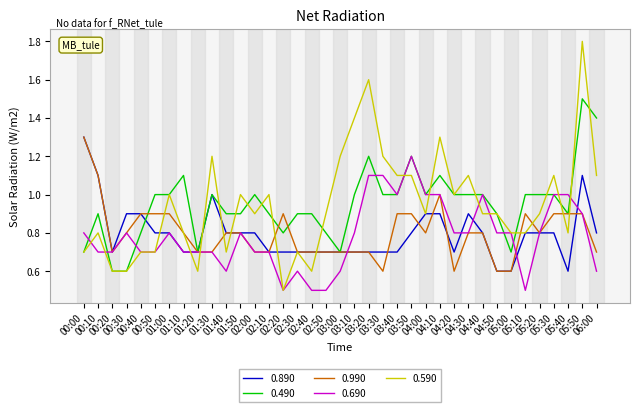

What is the highest value of the 0.490 series?

1.5